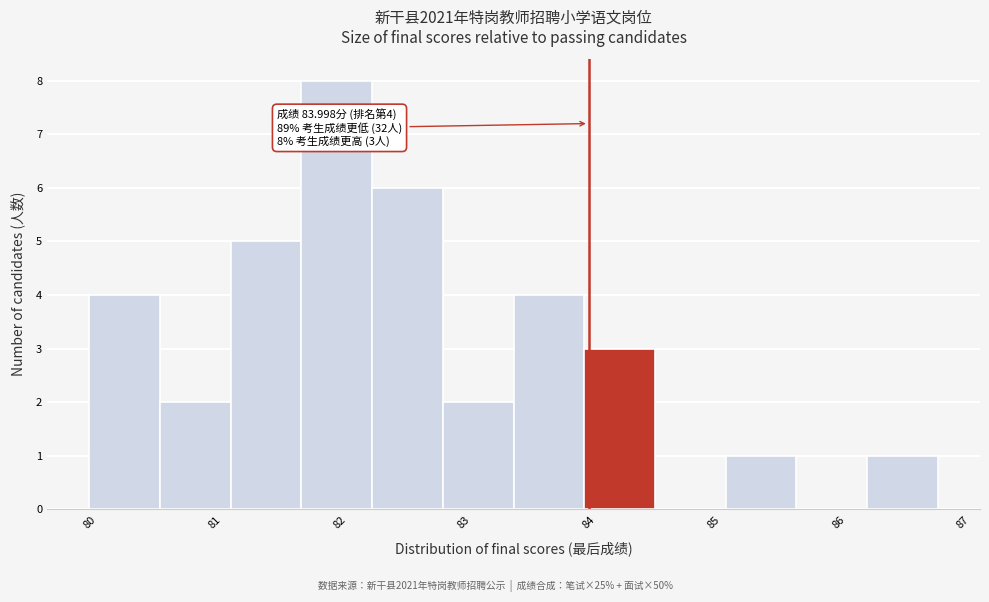

Over which range of the x-axis is the bar tallest?

81.7 to 82.3